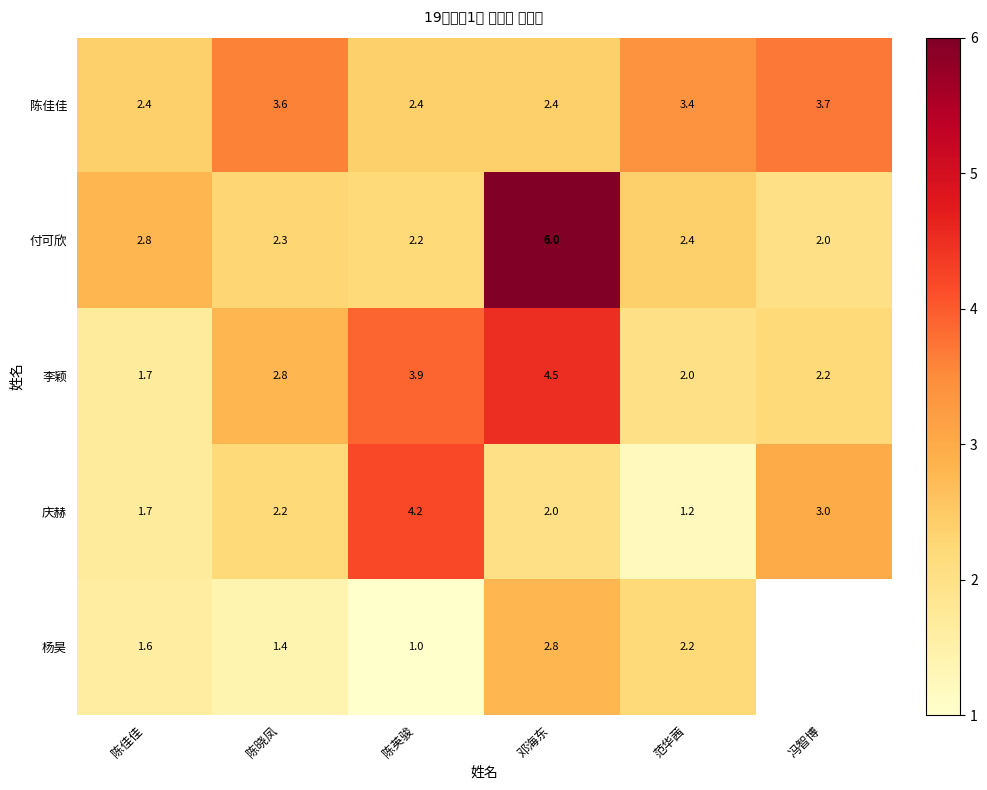

Which series changed the most between 陈晓凤 and 邓海东?

付可欣